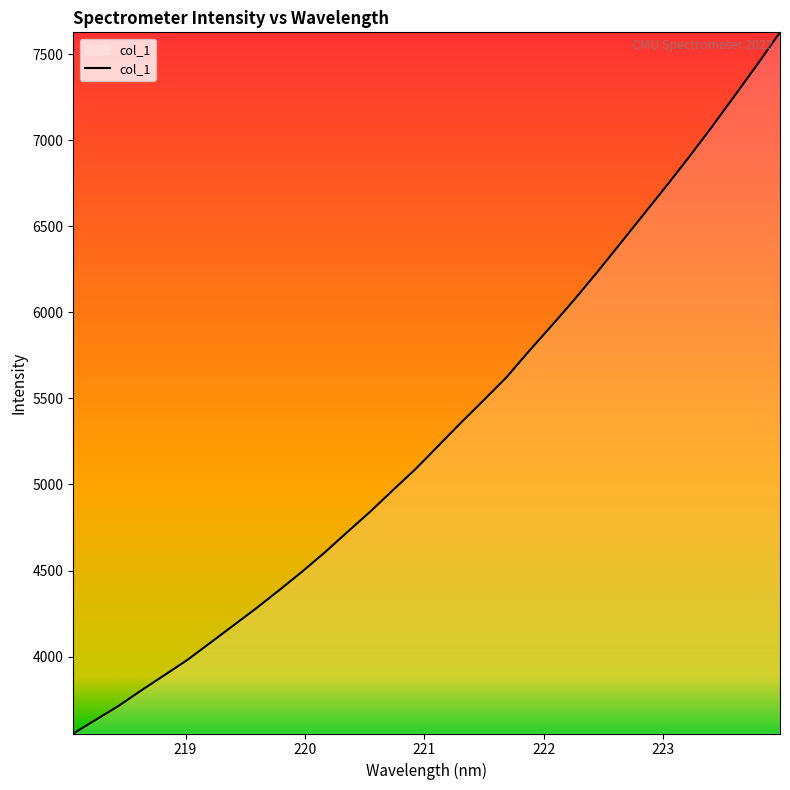

How many values are below 5224?

16